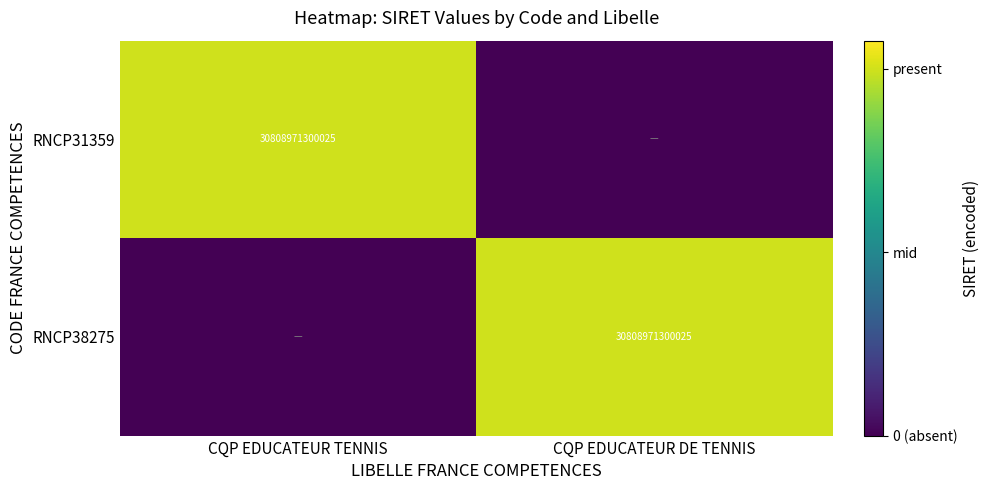

Is it true that RNCP31359 equals 10.4 at CQP EDUCATEUR TENNIS?

False